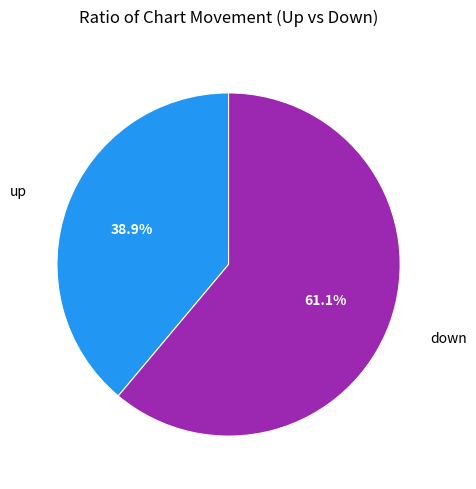

Does any single category account for the majority?

Yes